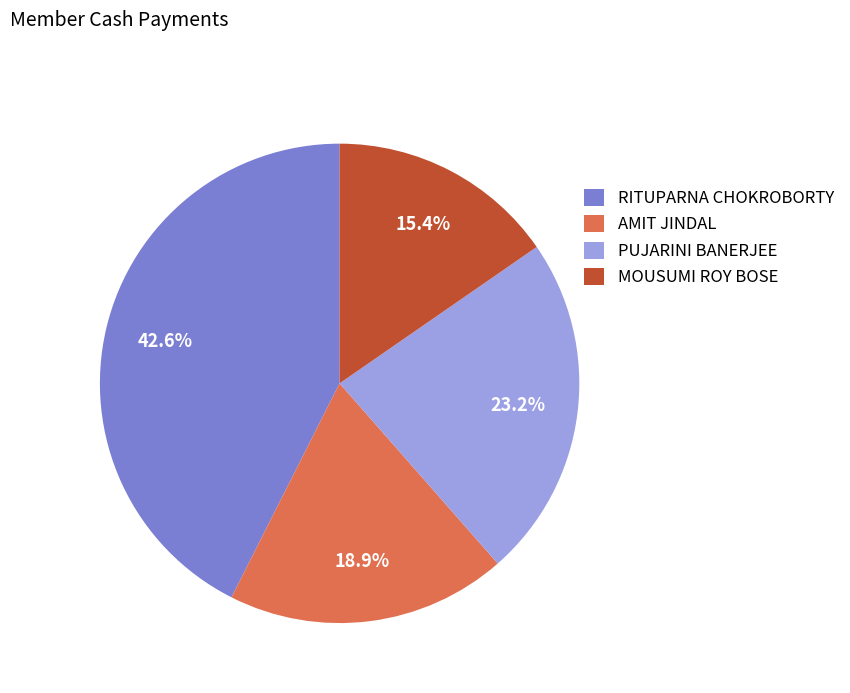

What is the total percentage of RITUPARNA CHOKROBORTY and PUJARINI BANERJEE?

65.7%